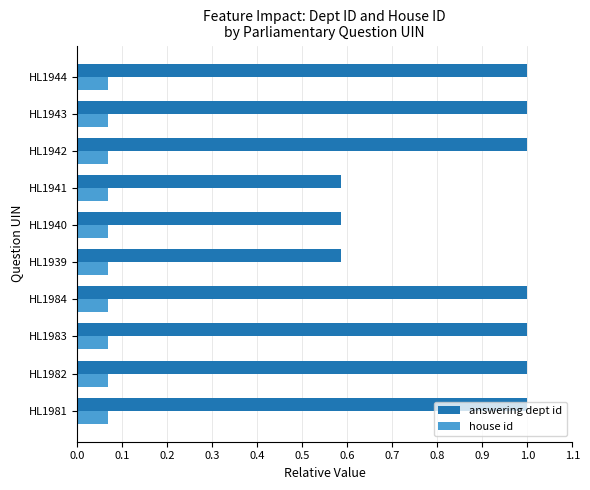

Which series has the widest spread of values?

answering dept id